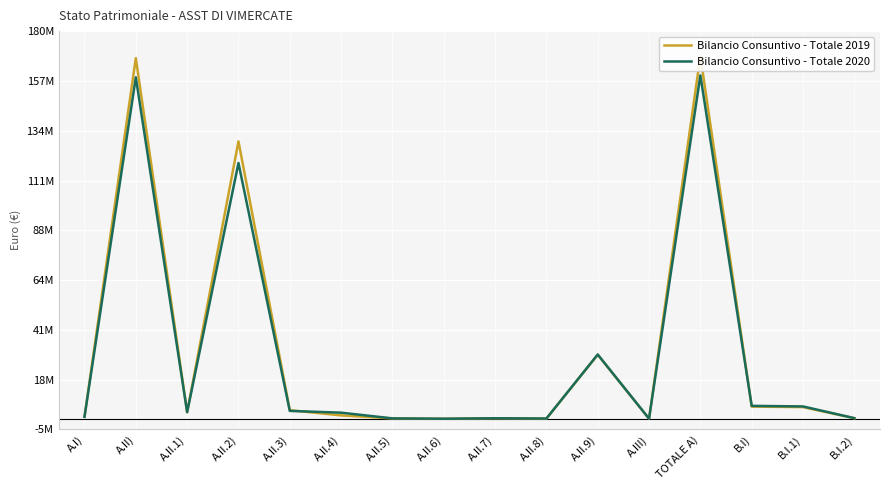

At A.II.6), list the series in order from largest to smallest.

Bilancio Consuntivo - Totale 2019, Bilancio Consuntivo - Totale 2020